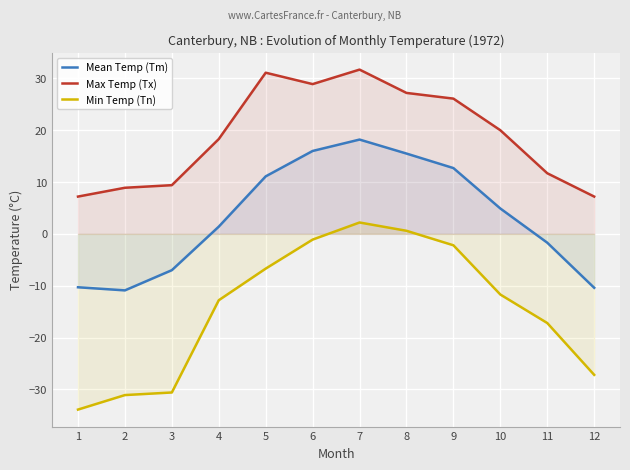

What is the smallest value displayed?

-33.9